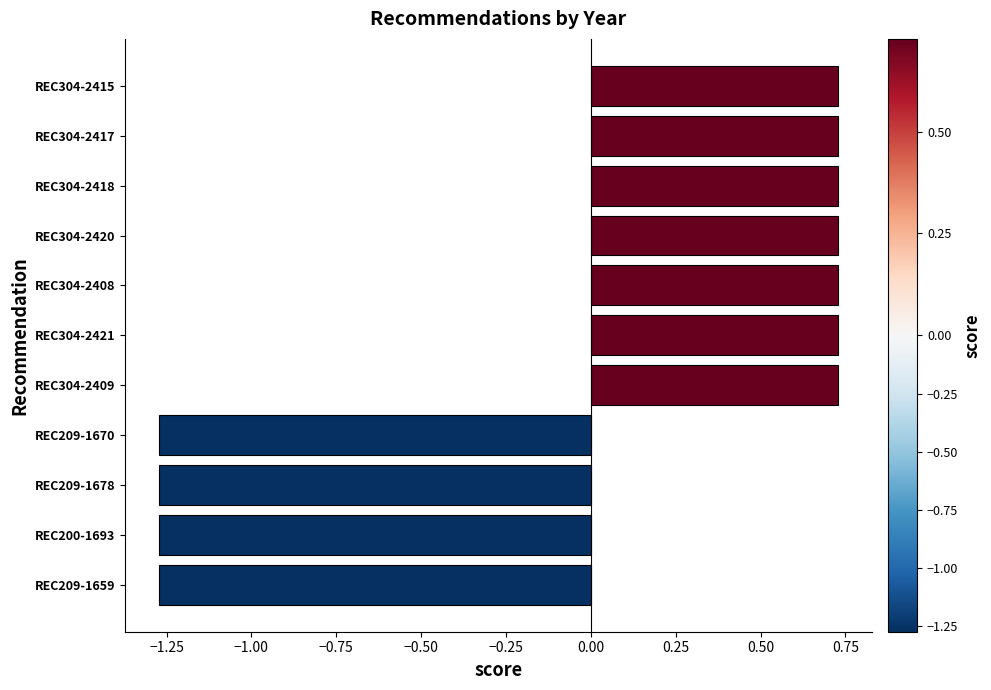

Is it true that the value at REC209-1670 is -1.9?

False